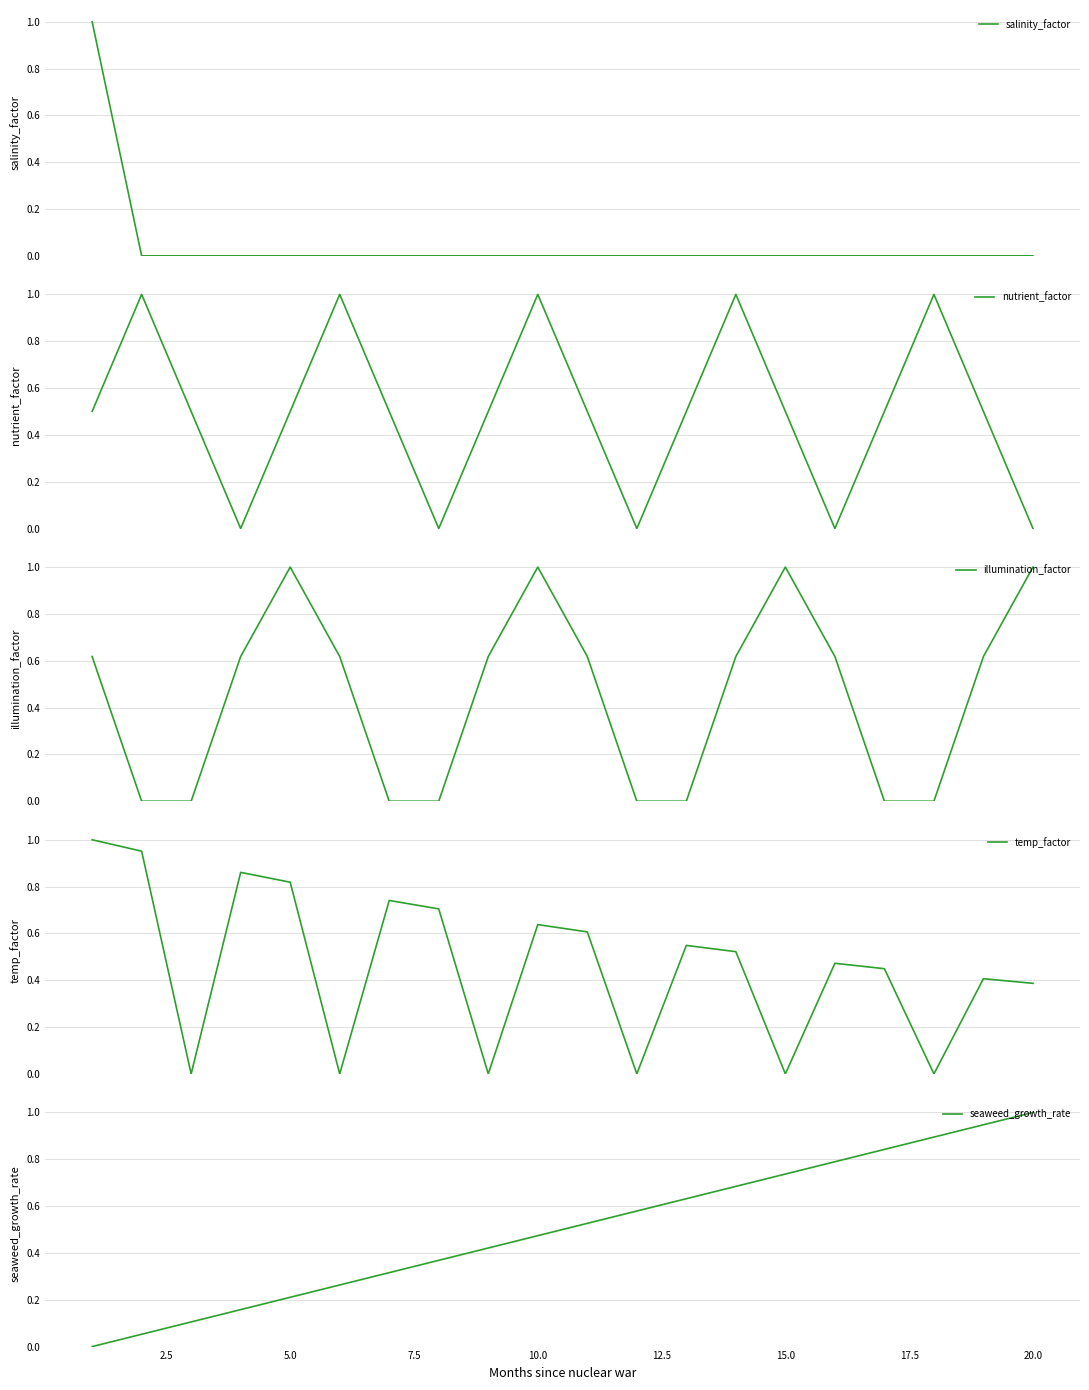

Which category has the highest value in the seaweed_growth_rate series?

20.0